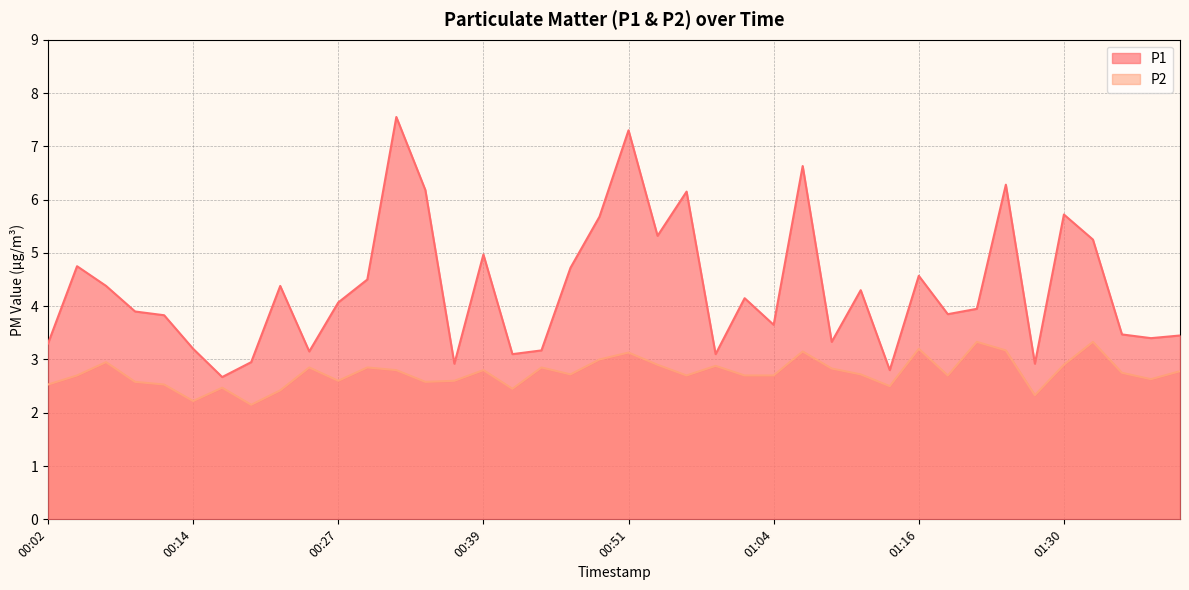

Where is the first local maximum for P2?

00:07